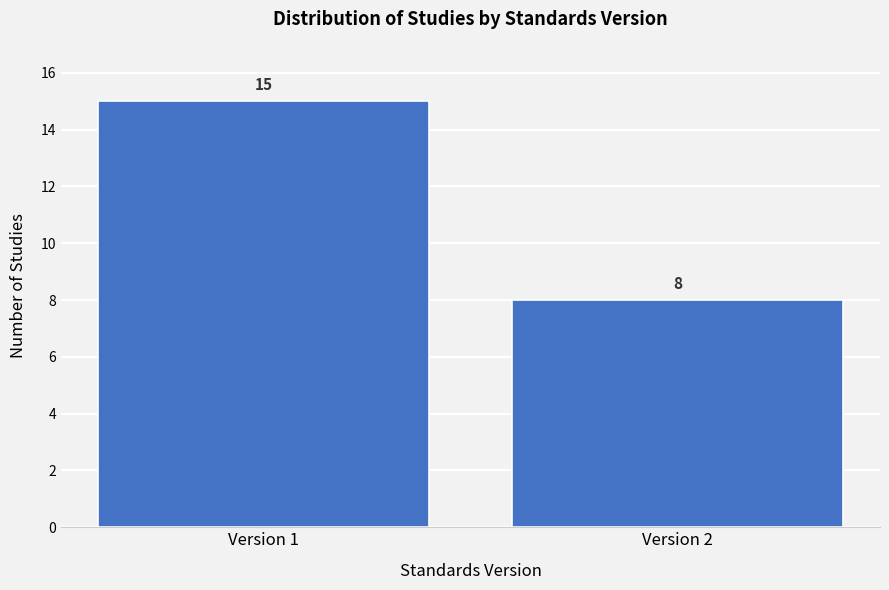

Reading left to right, extract all data points from this chart.

15	8